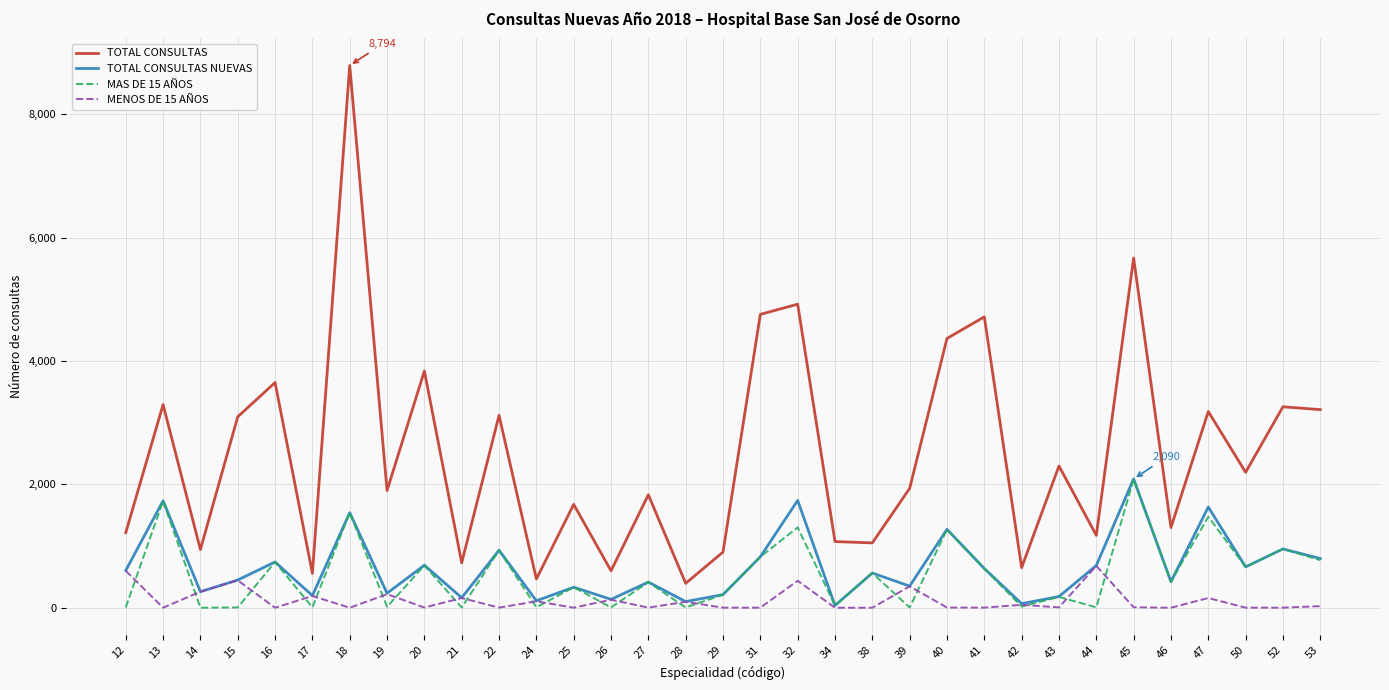

What is the difference between the highest and lowest values at 52?

3258